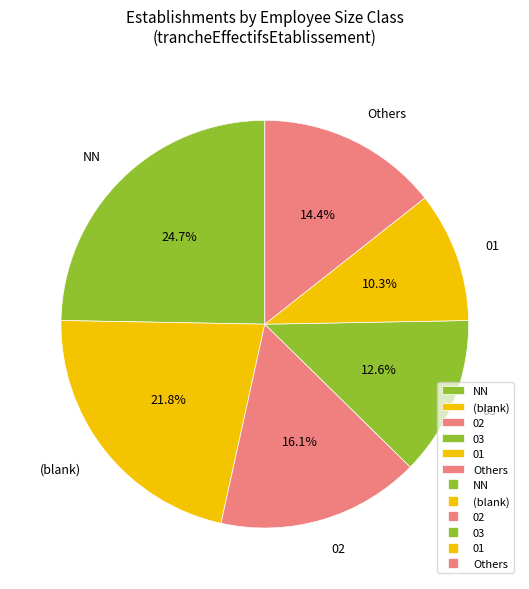

To the nearest percent, what is the average slice percentage?

17%